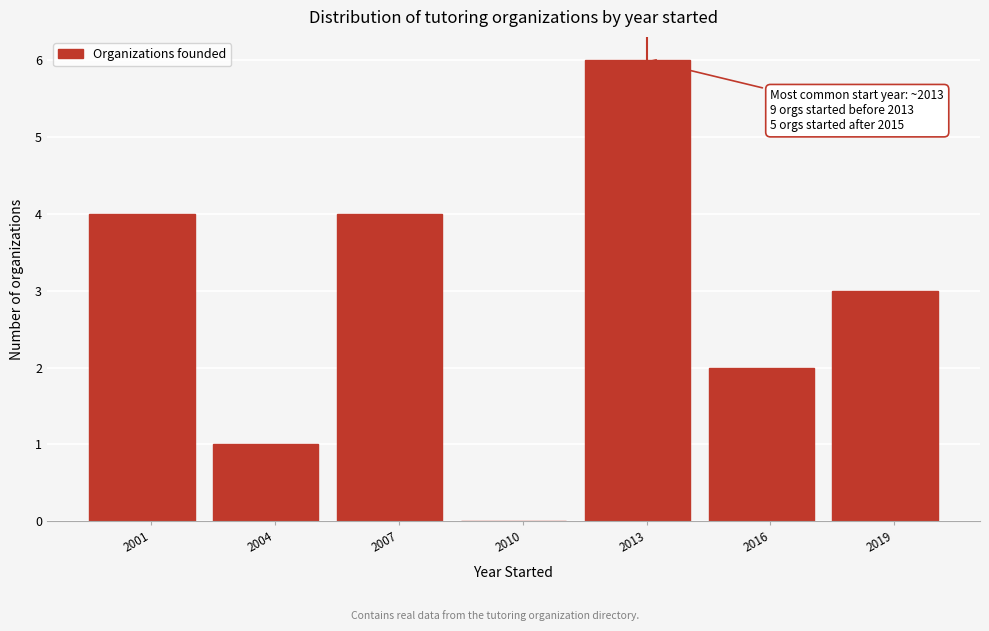

Reading left to right, extract all data points from this chart.

2001=4	2004=1	2007=4	2010=0	2013=6	2016=2	2019=3